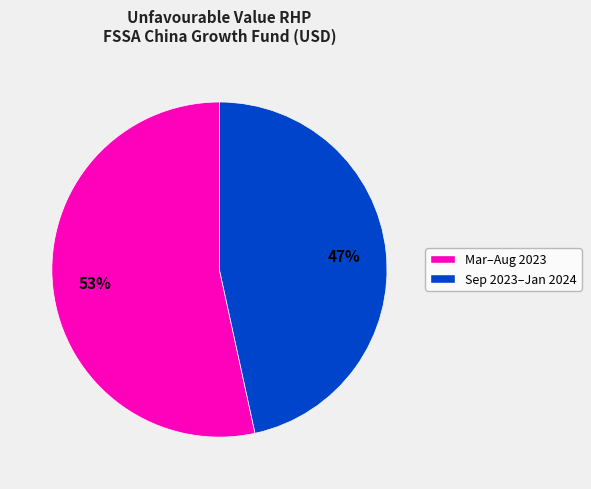

Does any single category account for the majority?

Yes